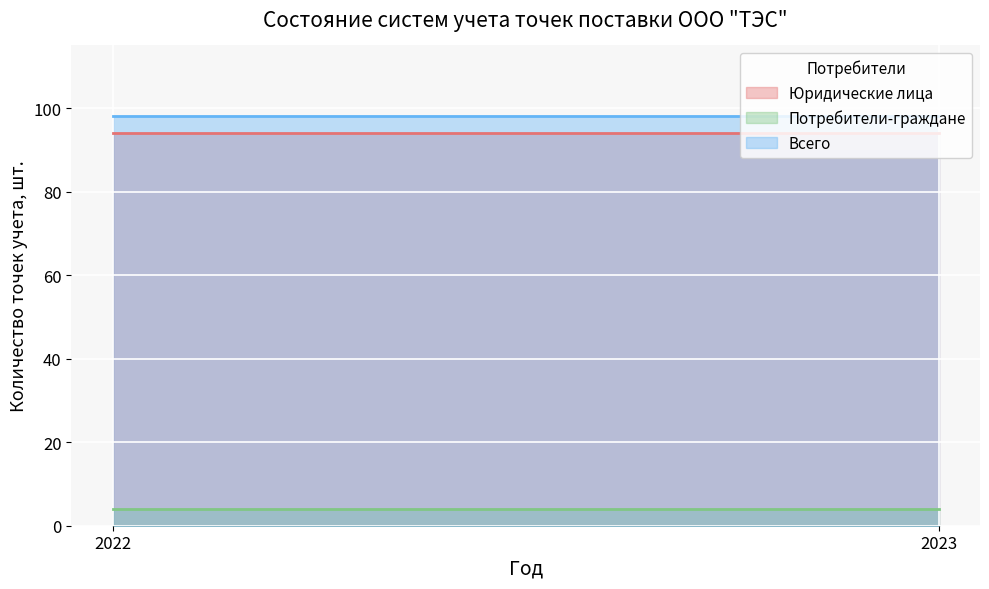

What is the total value across all series at 2022?

196